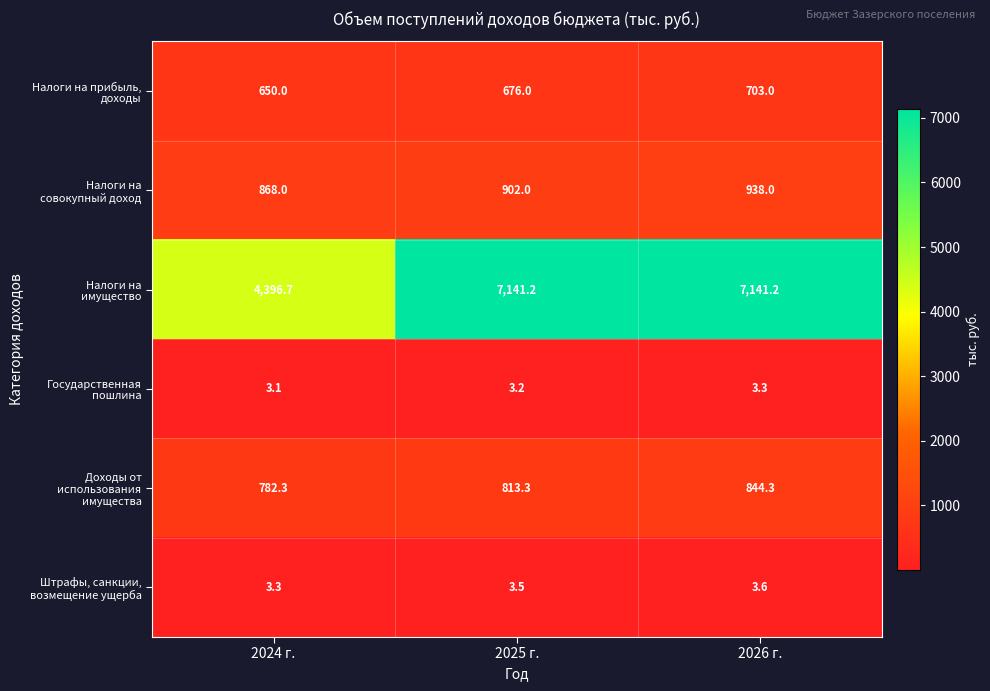

What is the total value across all series at 2024 г.?

6703.4